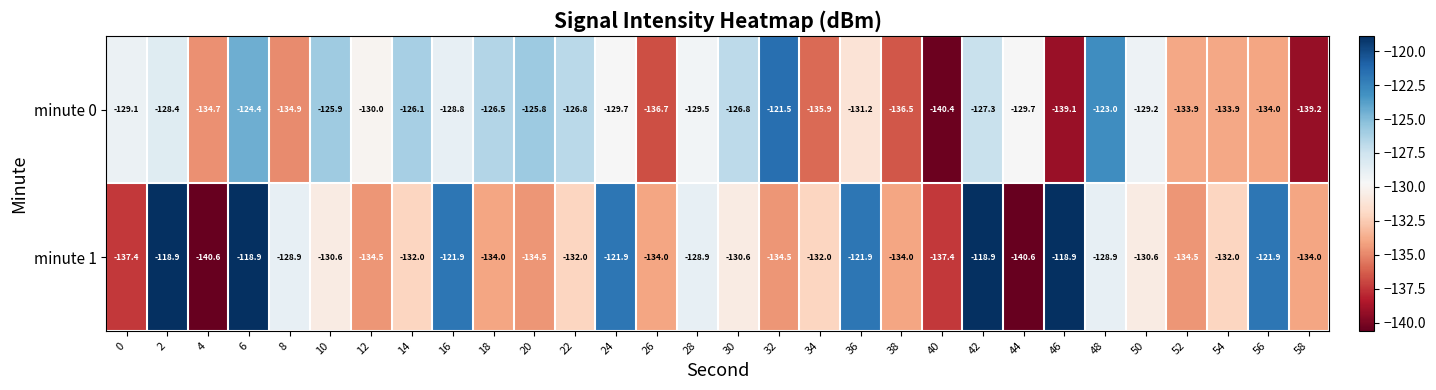

At which category is the sum across all series the highest?

6